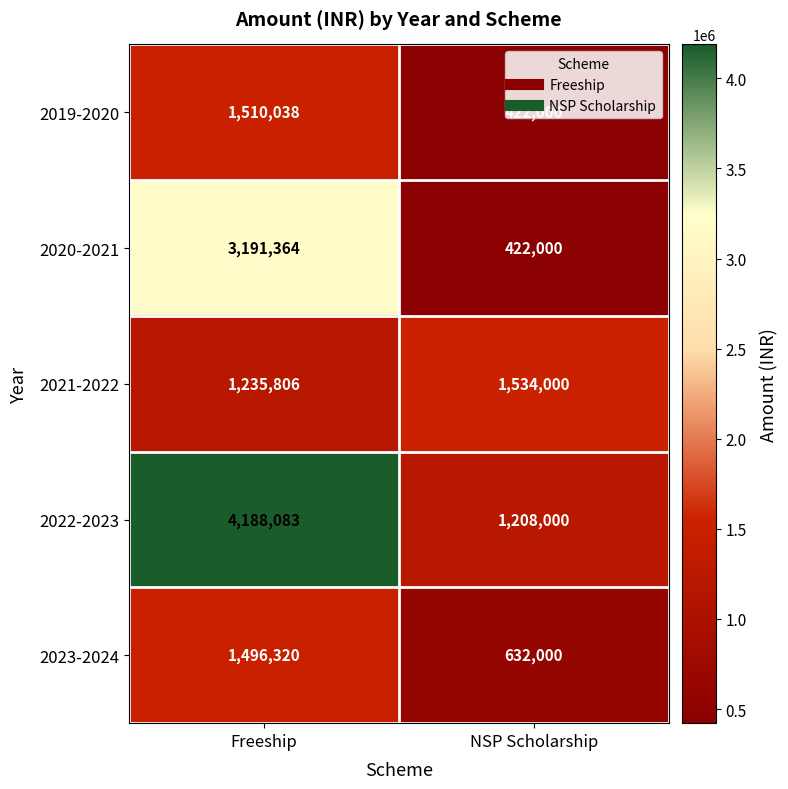

The 2023-2024 series shows 199927 at NSP Scholarship. True or false?

False